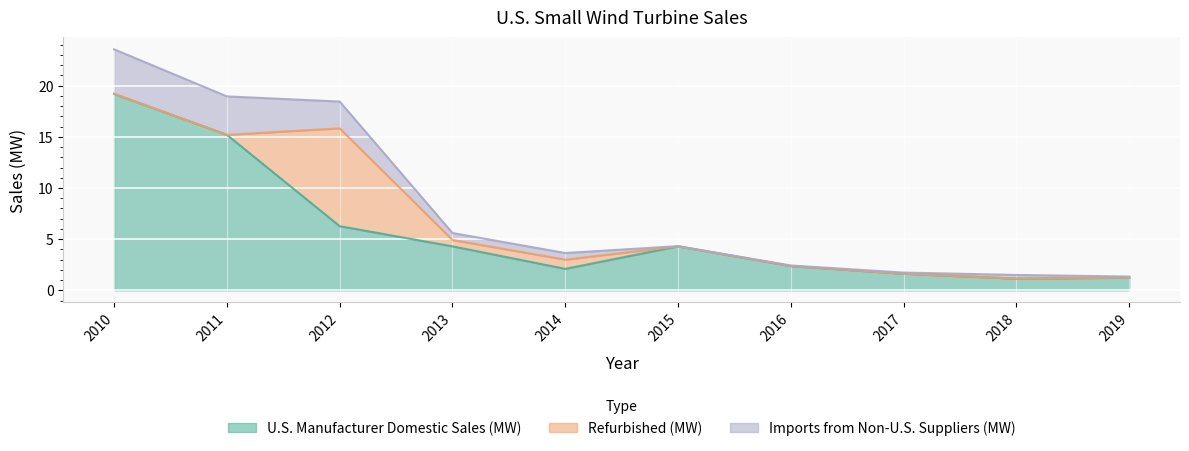

At which category is the sum across all series the highest?

2010